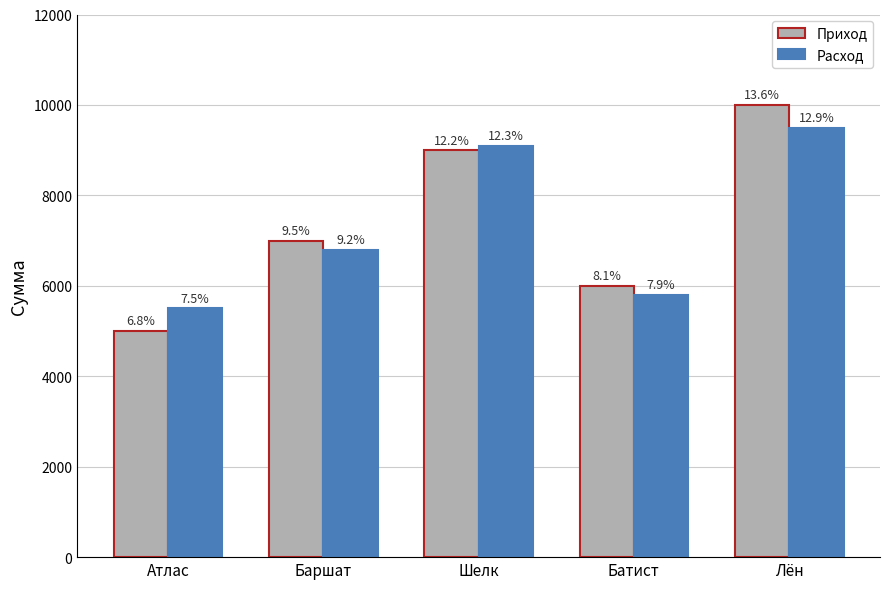

What are all the series names shown in the legend?

Приход, Расход